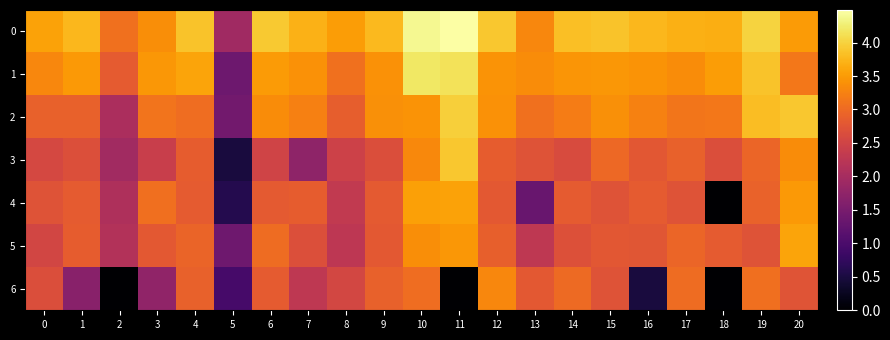

What is the spread (max minus min) of values at 13?

2.0